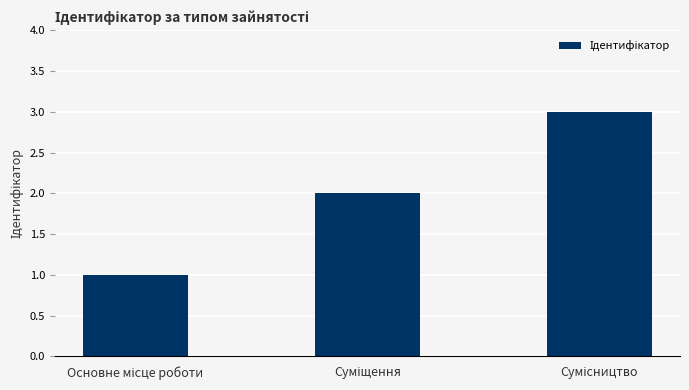

What is the greatest value displayed?

3